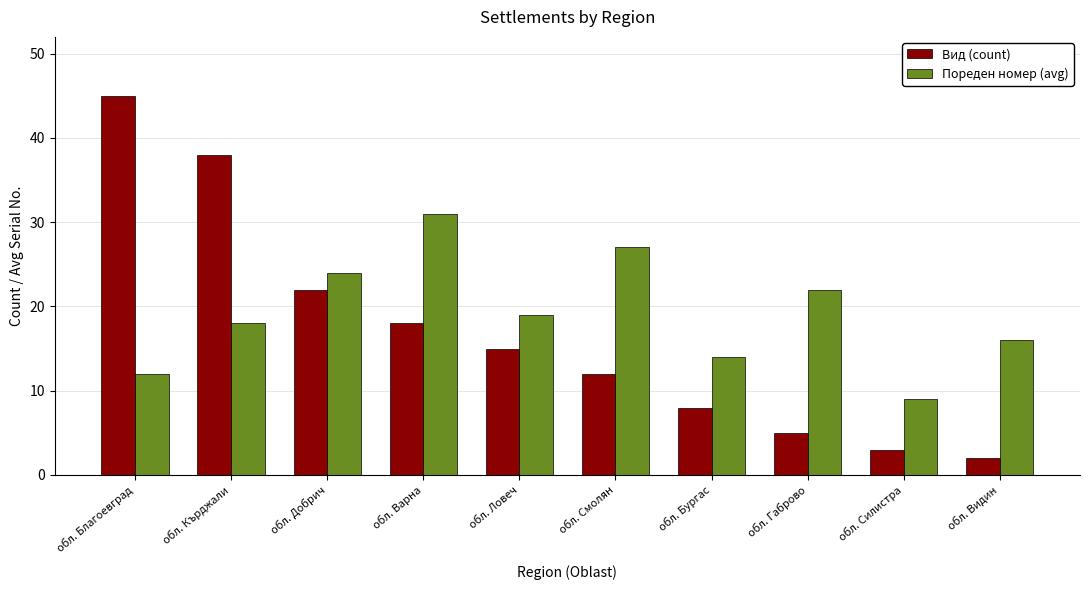

What is the label of the 7th bar from the left?

обл. Бургас